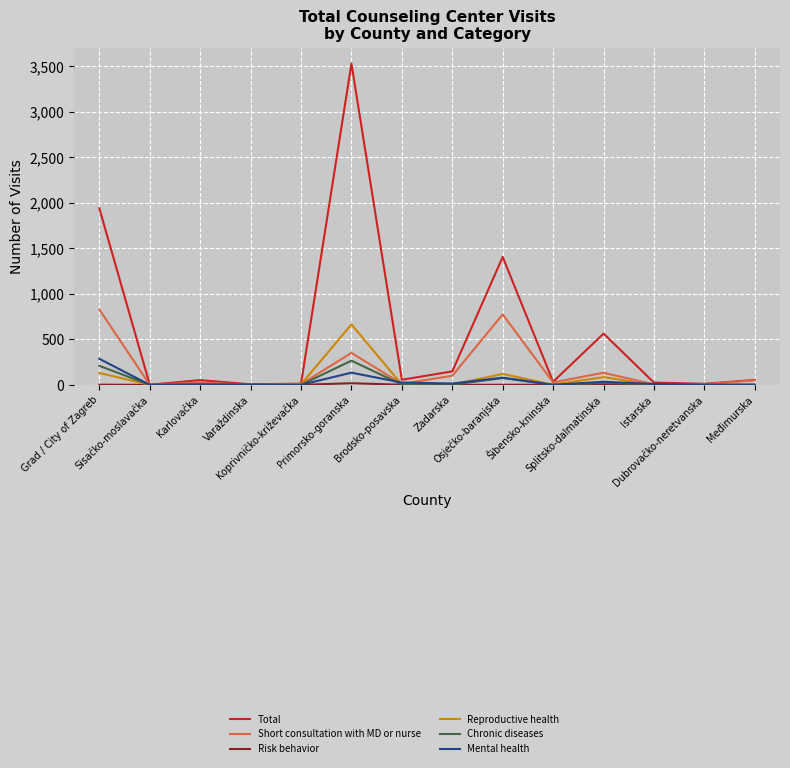

Which series has the widest spread of values?

Total